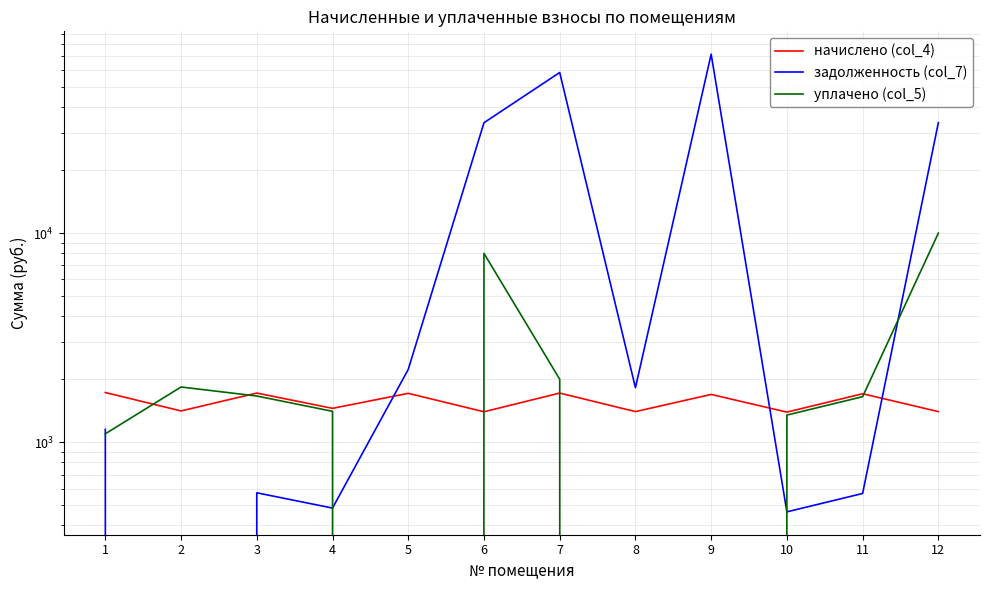

Does the chart have visible grid lines?

Yes